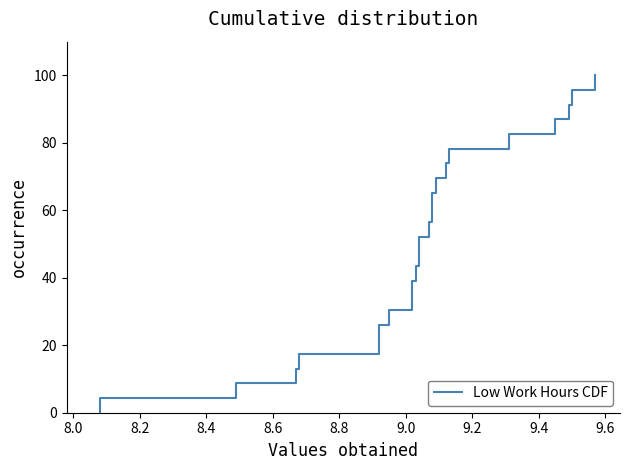

Reading left to right, what are all the values shown in this chart?

0.0	4.3	8.7	13.0	17.4	21.7	26.1	30.4	34.8	39.1	43.5	47.8	52.2	56.5	60.9	65.2	69.6	73.9	78.3	82.6	87.0	91.3	95.7	100.0